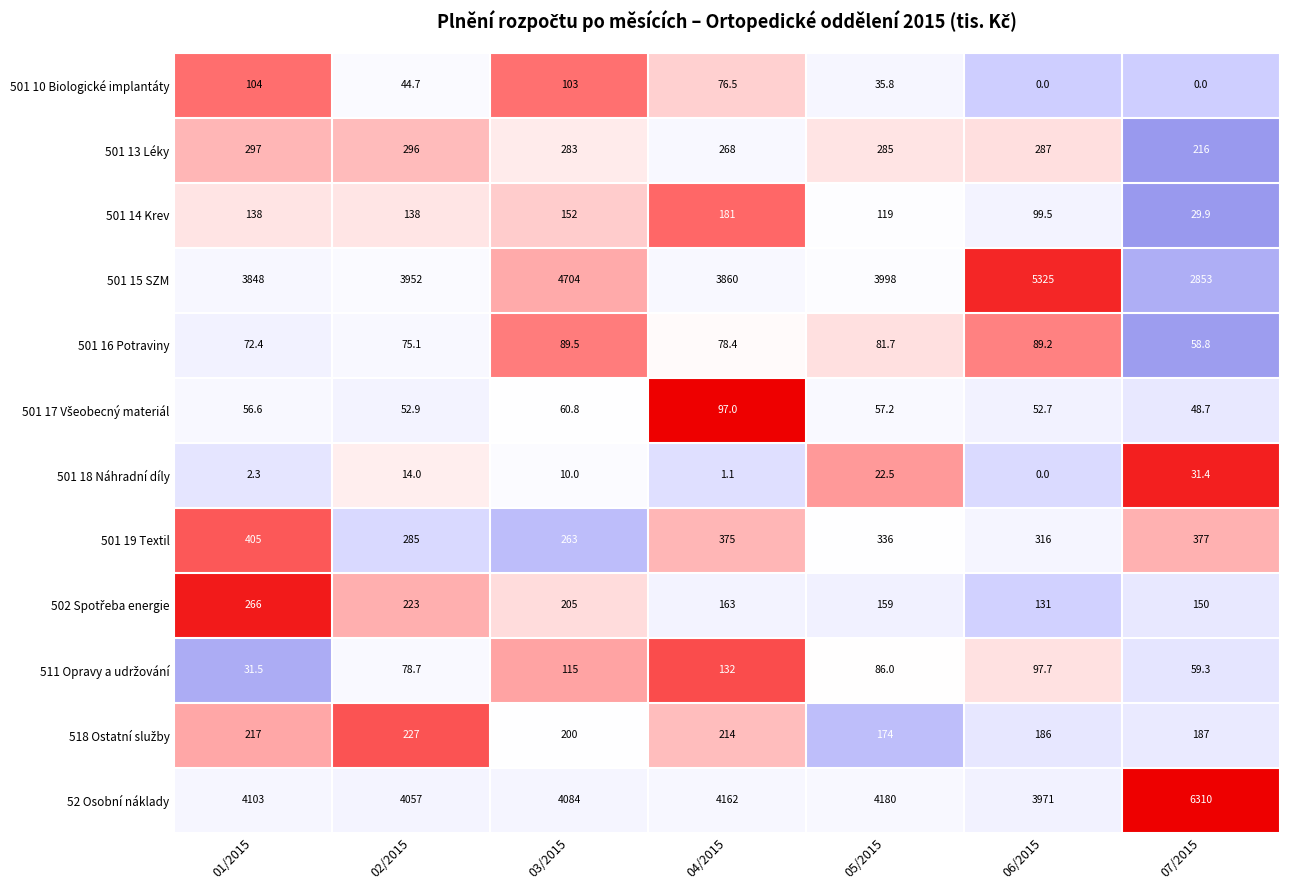

Which series changed the most between 02/2015 and 05/2015?

52 Osobní náklady